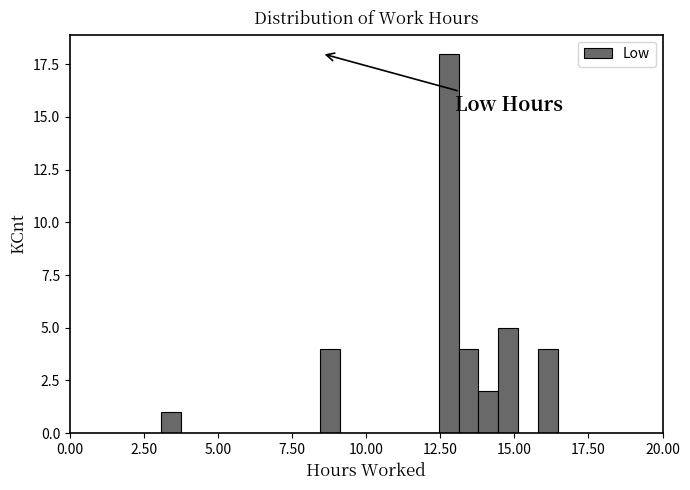

Around what value on the x-axis is the tallest bar? Give the approximate position of its centre, as read against the axis.

13.0